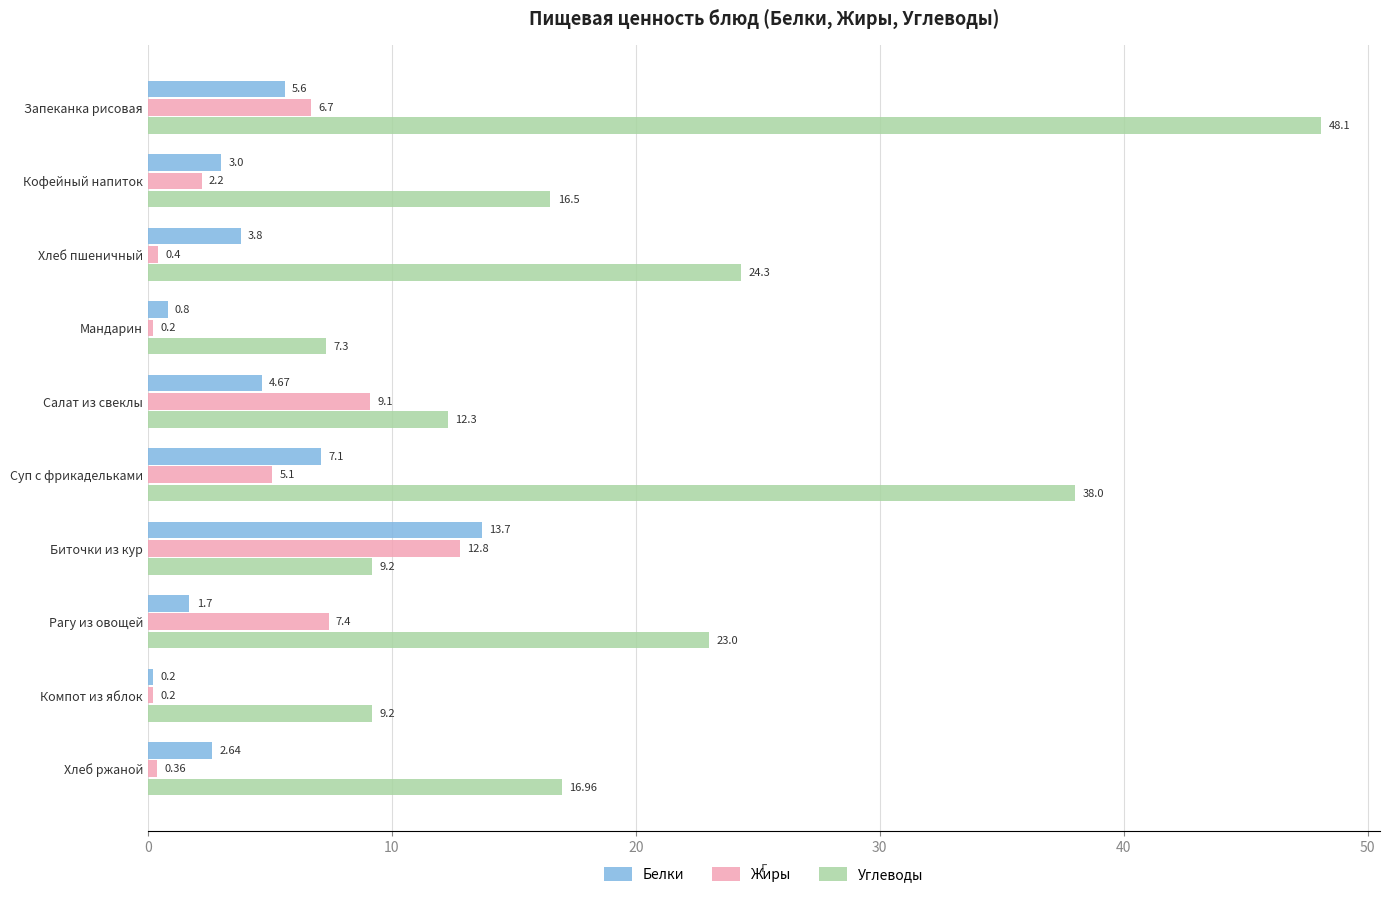

What are all the series names shown in the legend?

Белки, Жиры, Углеводы